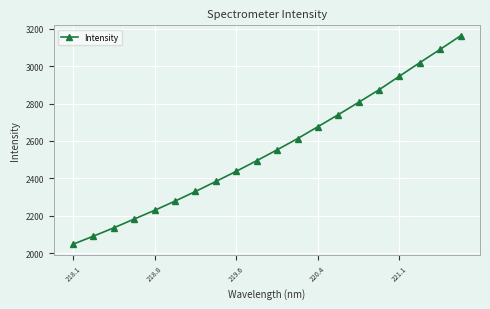

What is the value of the 10th point from the left?

2494.0